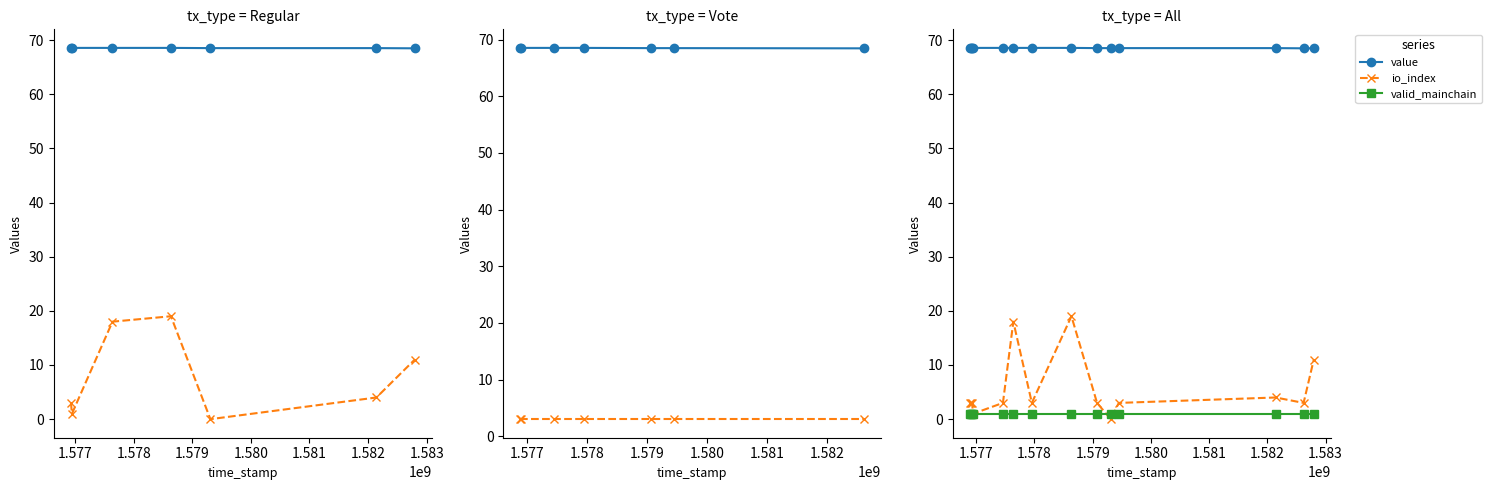

How many lines are shown in the chart?

3